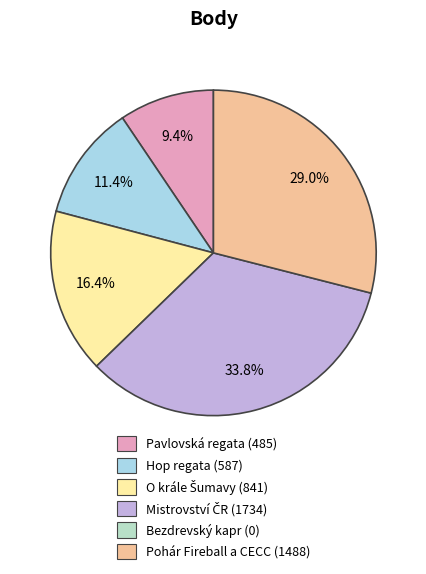

Is there a majority slice in this chart?

No